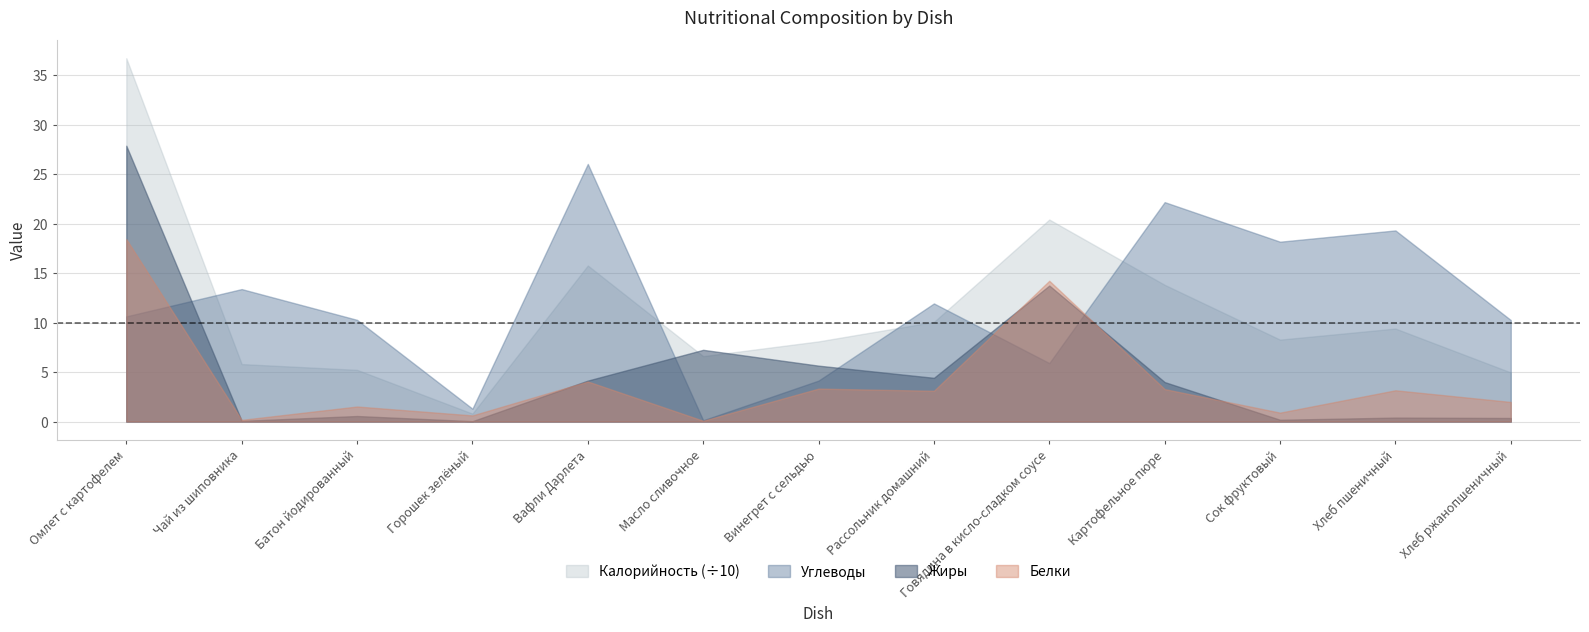

Is it true that Жиры equals 2.6 at Рассольник домашний?

False